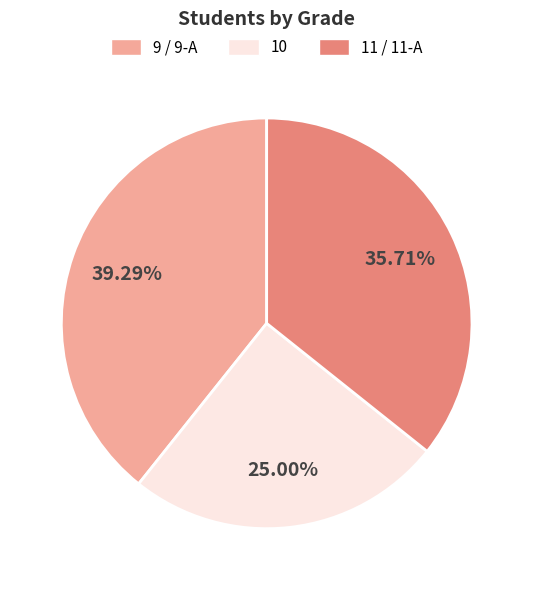

What is the largest slice in the pie chart?

9